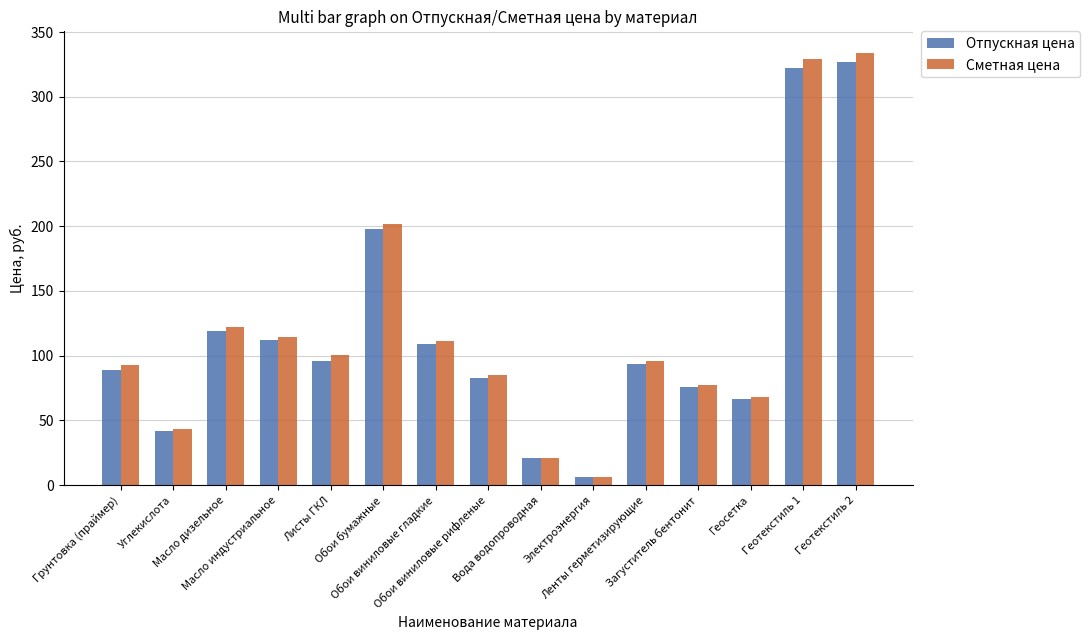

What is the difference between the maximum and minimum values in the Сметная цена series?

327.3